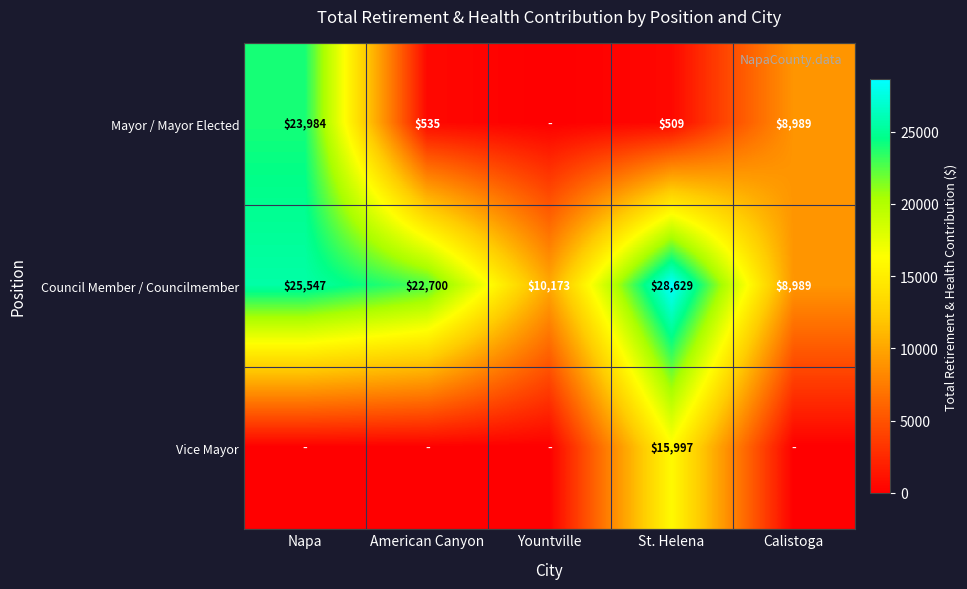

List the labels in order of Council Member / Councilmember value, largest first.

St. Helena, Napa, American Canyon, Yountville, Calistoga